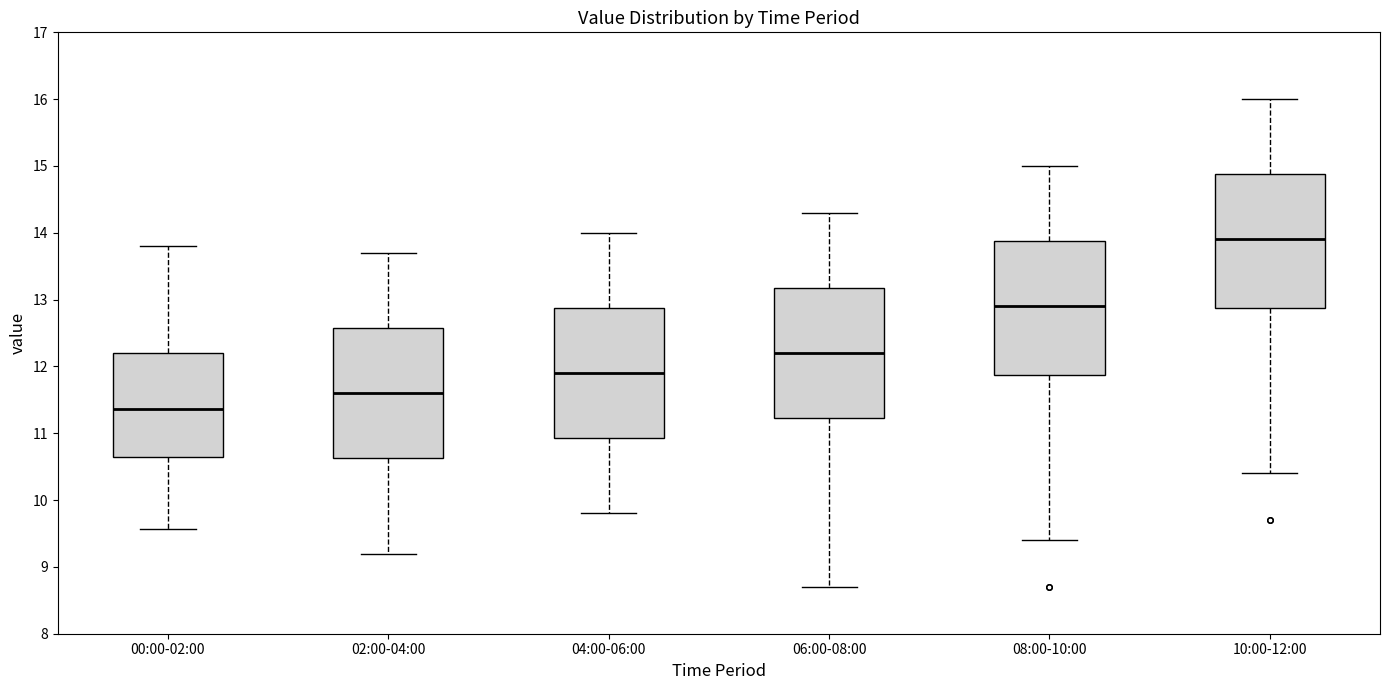

Reading left to right, transcribe this box plot: for each box, give where its median line is, the range the box spans, and where its two whiskers end, as read against the y-axis. The values are not printed on the chart, so give them approximately, as read against the axis.

00:00-02:00: median 11.4, box 10.6 to 12.2, whiskers 9.6 to 13.8
02:00-04:00: median 11.6, box 10.6 to 12.6, whiskers 9.2 to 13.7
04:00-06:00: median 11.9, box 10.9 to 12.9, whiskers 9.8 to 14.0
06:00-08:00: median 12.2, box 11.2 to 13.2, whiskers 8.7 to 14.3
08:00-10:00: median 12.9, box 11.9 to 13.9, whiskers 9.4 to 15.0
10:00-12:00: median 13.9, box 12.9 to 14.9, whiskers 10.4 to 16.0